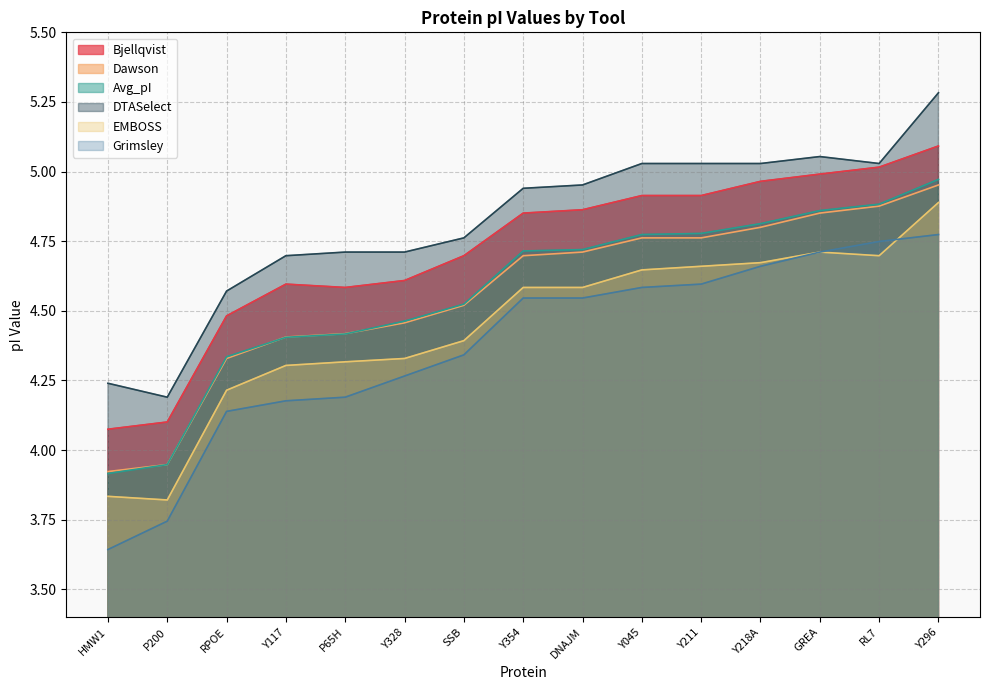

What is the total value across all series at SSB?

27.2